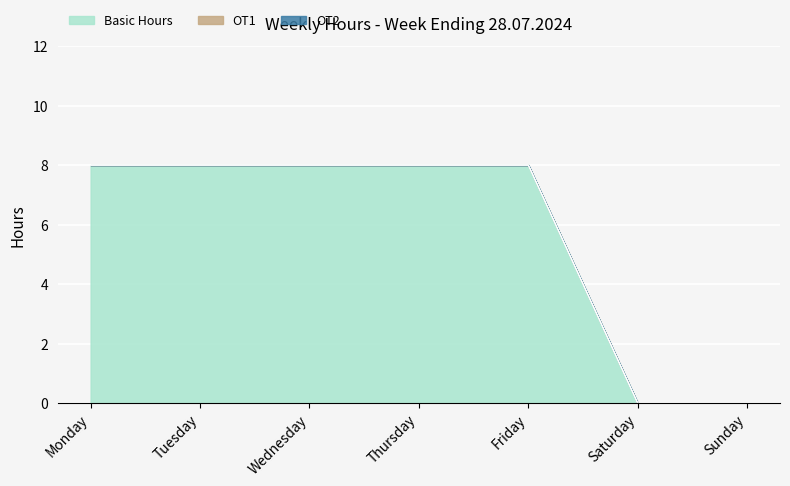

True or false: Basic Hours has a value of 4 at Monday.

False